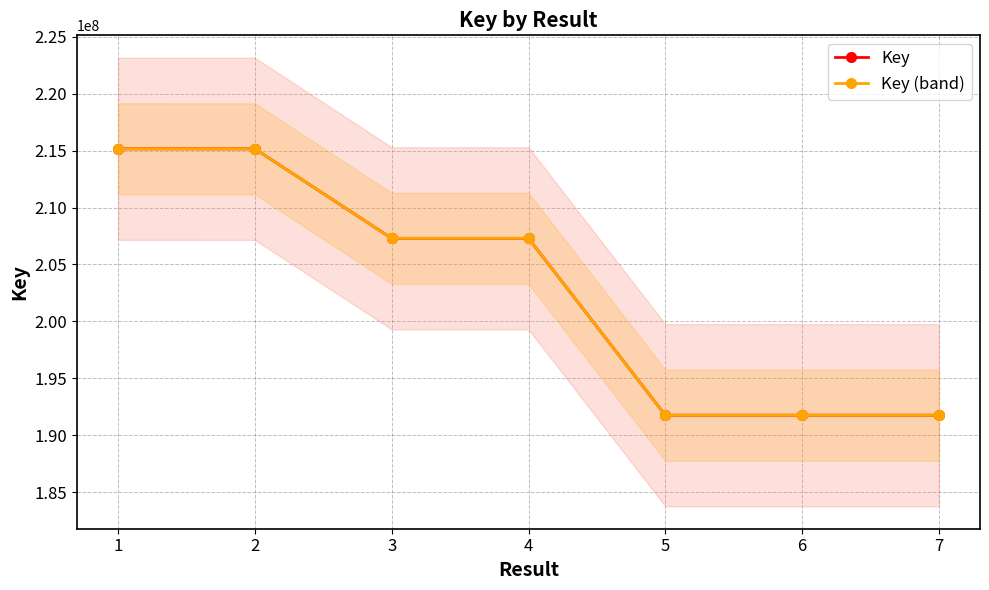

What is the sum of the Key (band) values at 7 and 1?

406906831